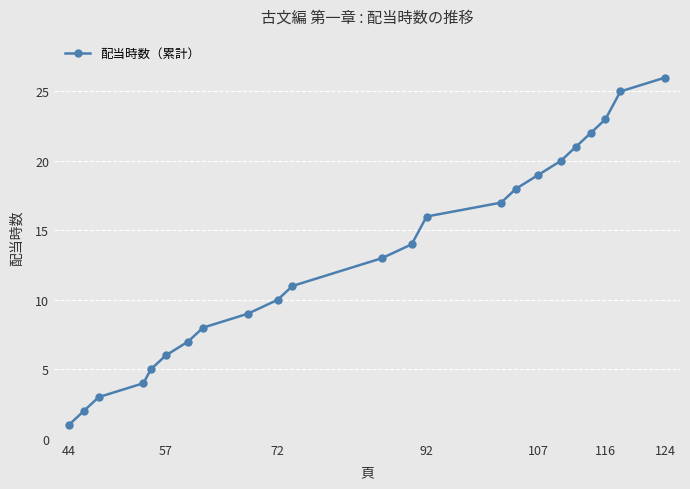

What is the sum of all values?

300